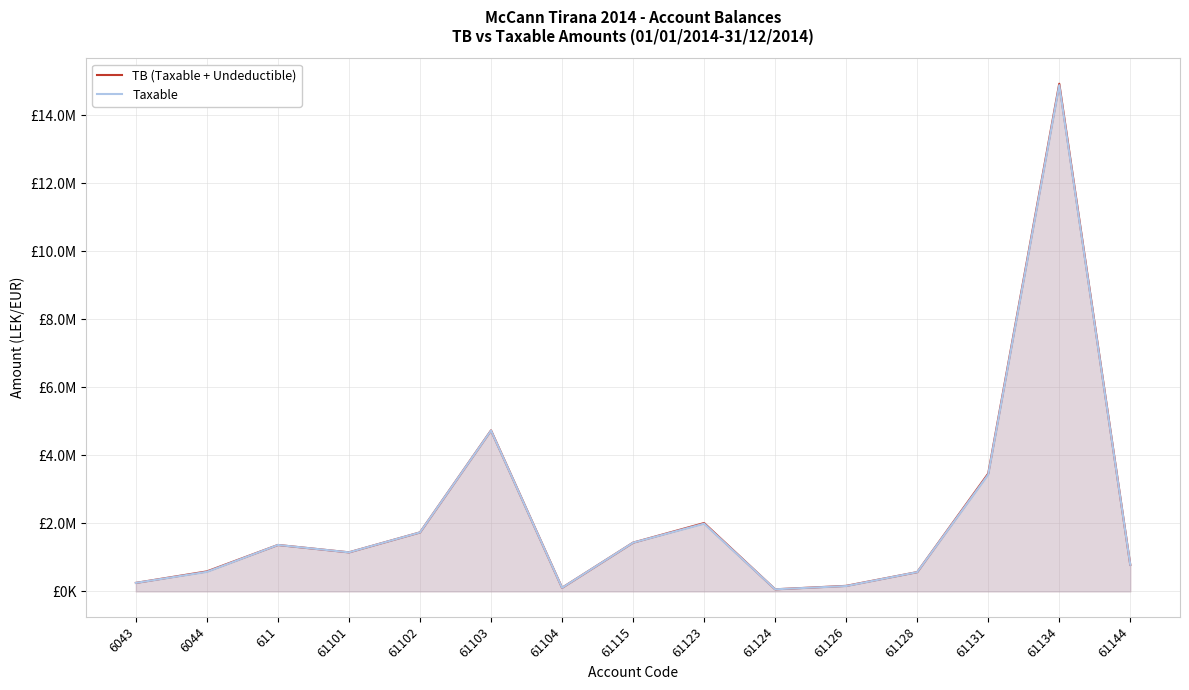

True or false: TB (Taxable + Undeductible) and Taxable intersect in this chart.

False